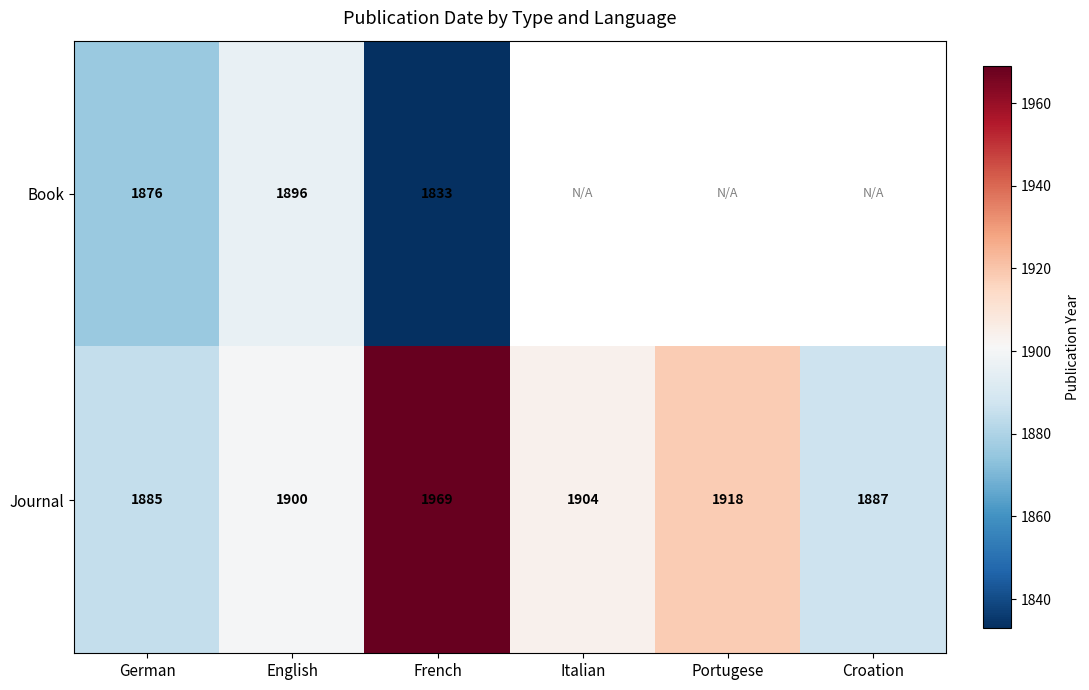

At which category is the sum across all series the highest?

French